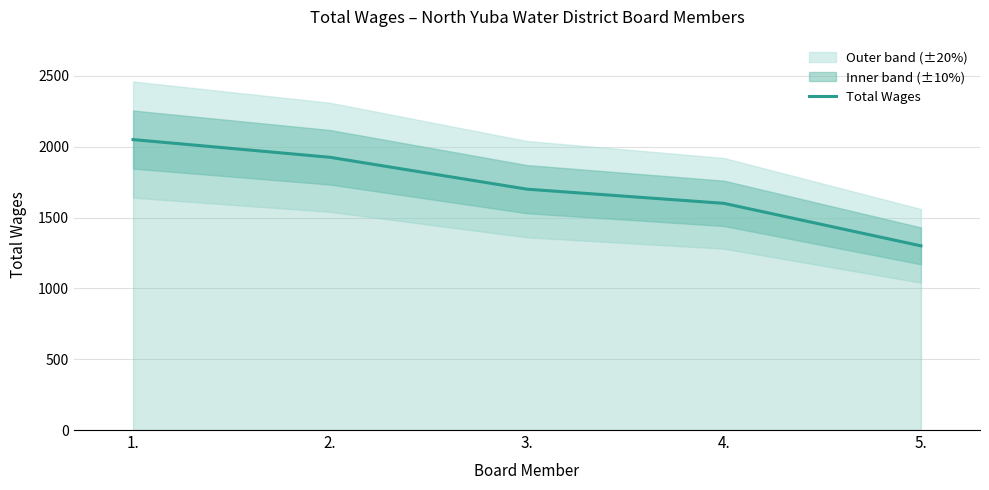

The value at 3. is 381. True or false?

False